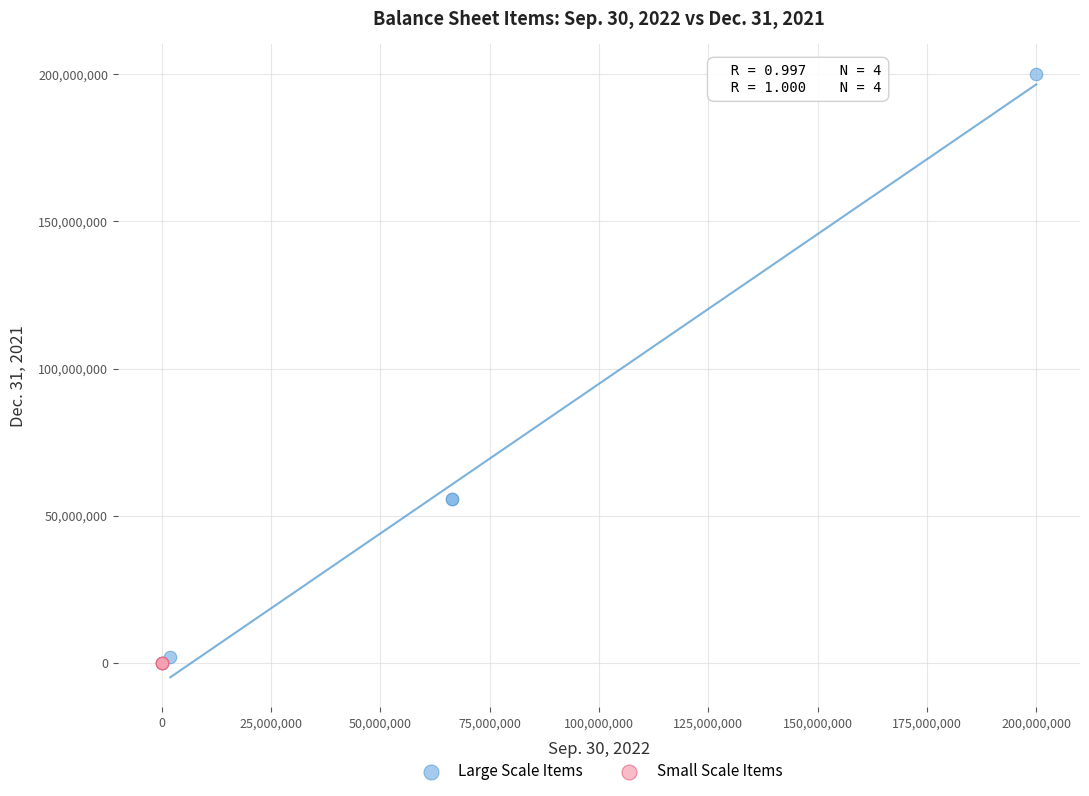

Which series reaches the maximum Y coordinate?

Large Scale Items